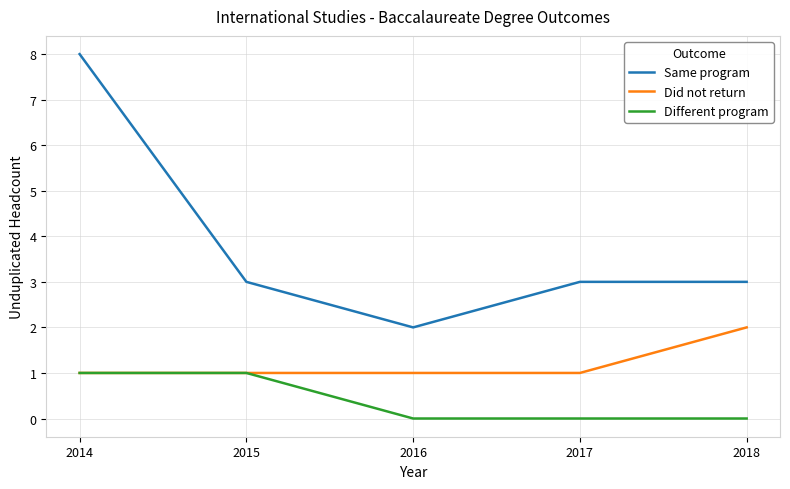

The Different program series shows 0 at 2018. True or false?

True